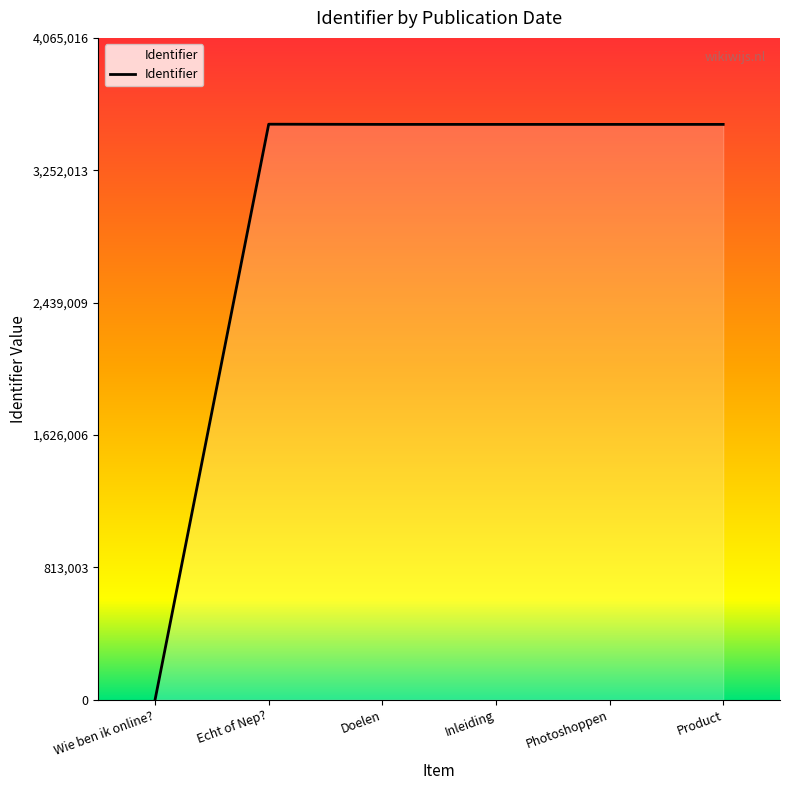

How many positive values are there?

5